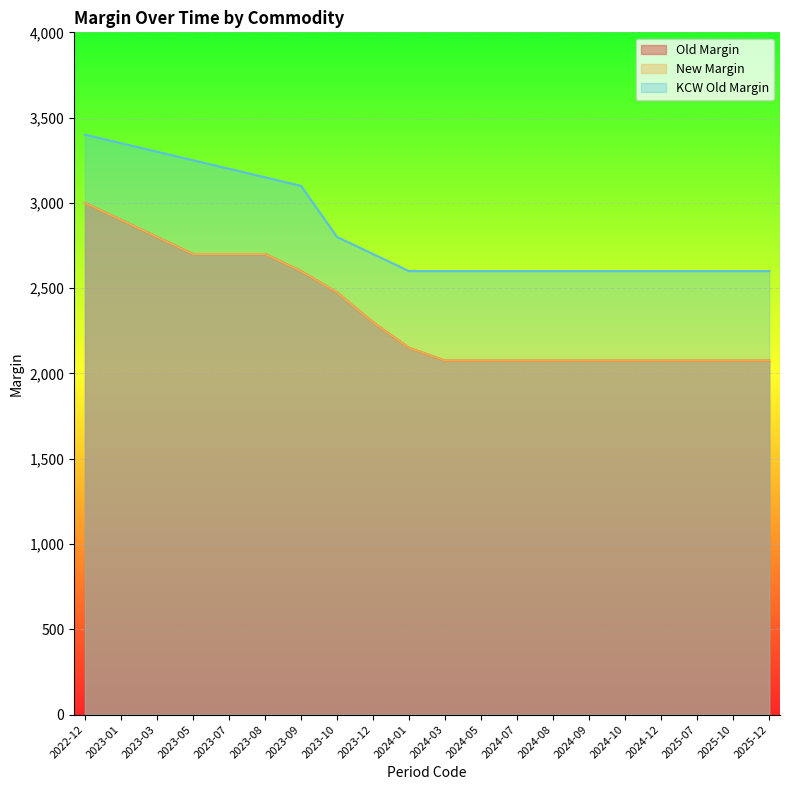

True or false: KCW Old Margin has a value of 2700 at 2023-12.

True